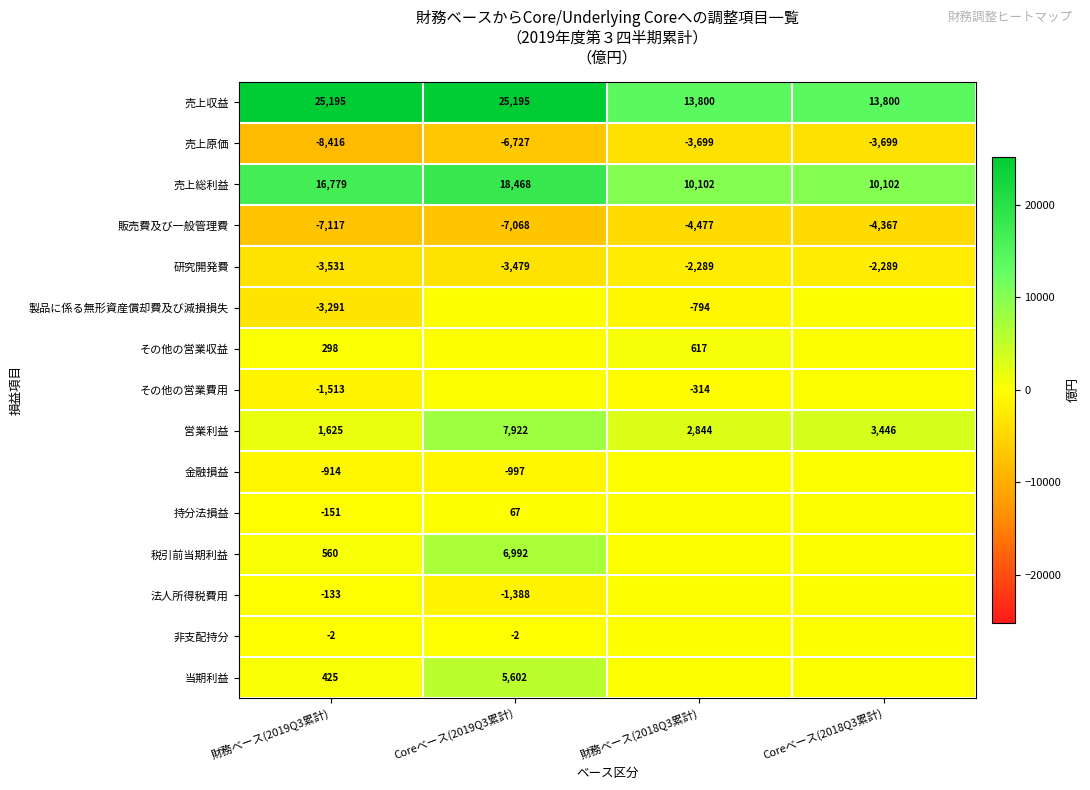

What is the sum of the 売上原価 values at Coreベース(2018Q3累計) and 財務ベース(2019Q3累計)?

-12115